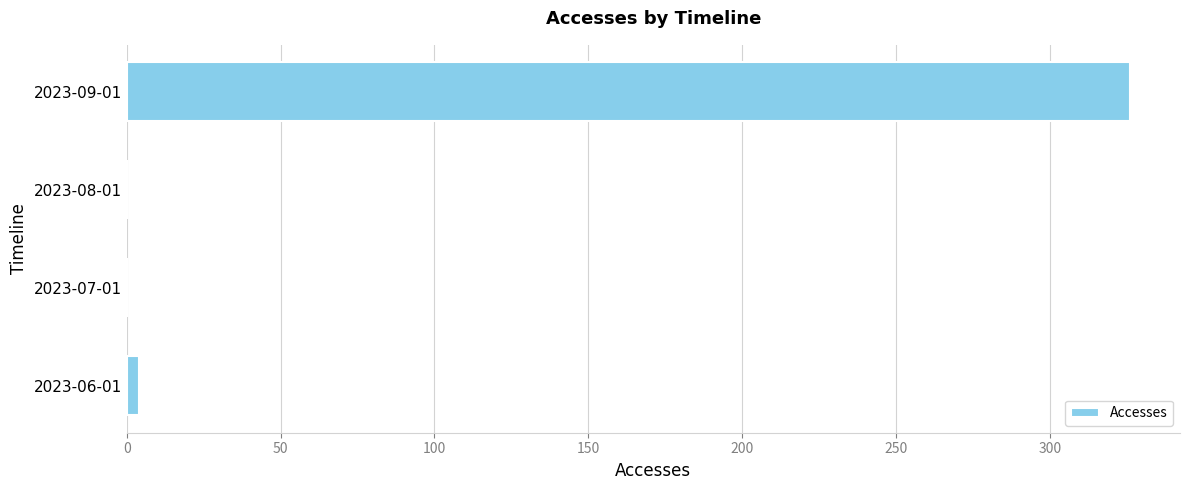

Reading bottom to top, what are all the values shown in this chart?

2023-06-01=4	2023-07-01=0	2023-08-01=0	2023-09-01=326